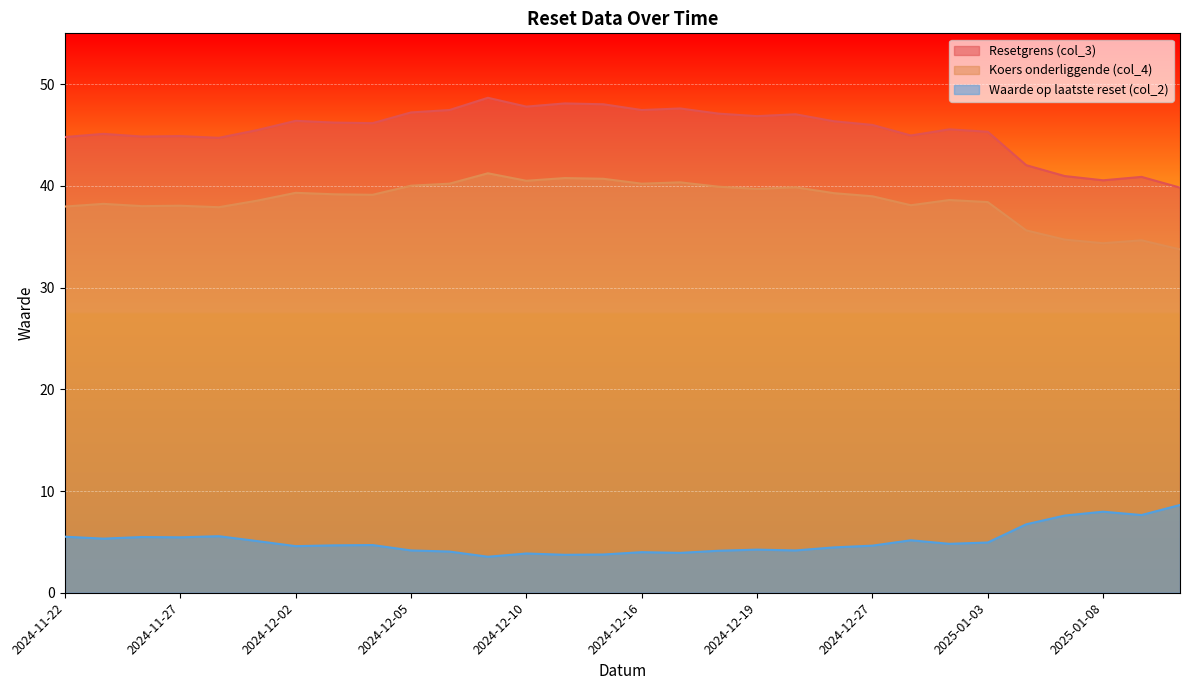

What is the minimum value shown in the chart?

3.5